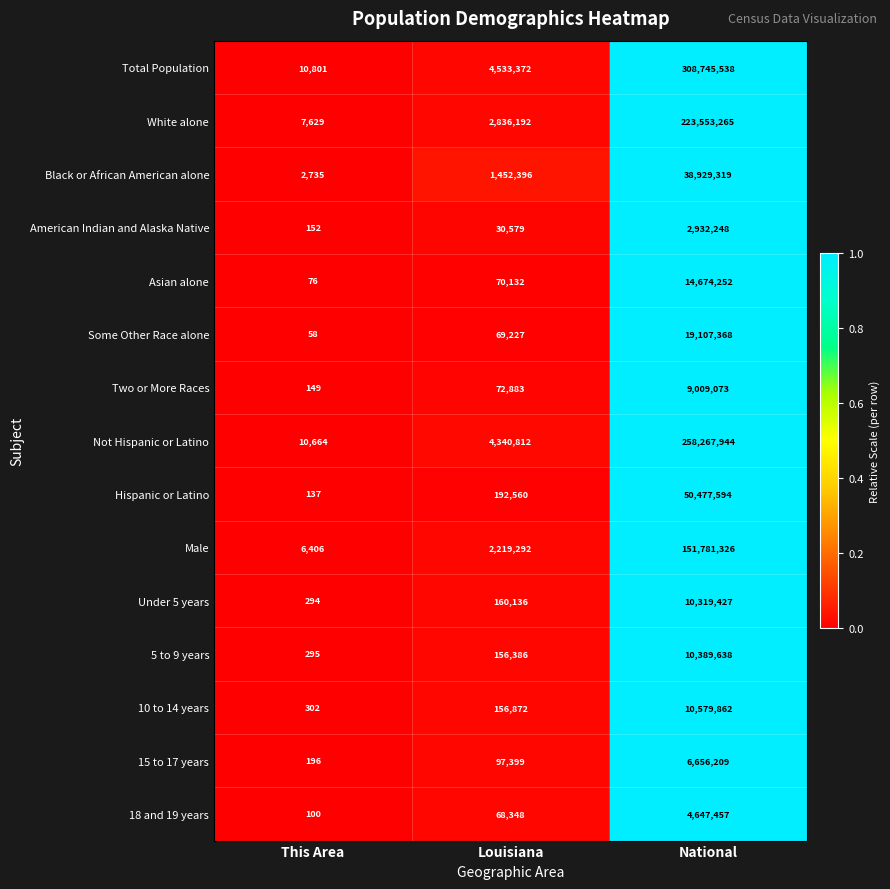

The Some Other Race alone series shows 58 at This Area. True or false?

True